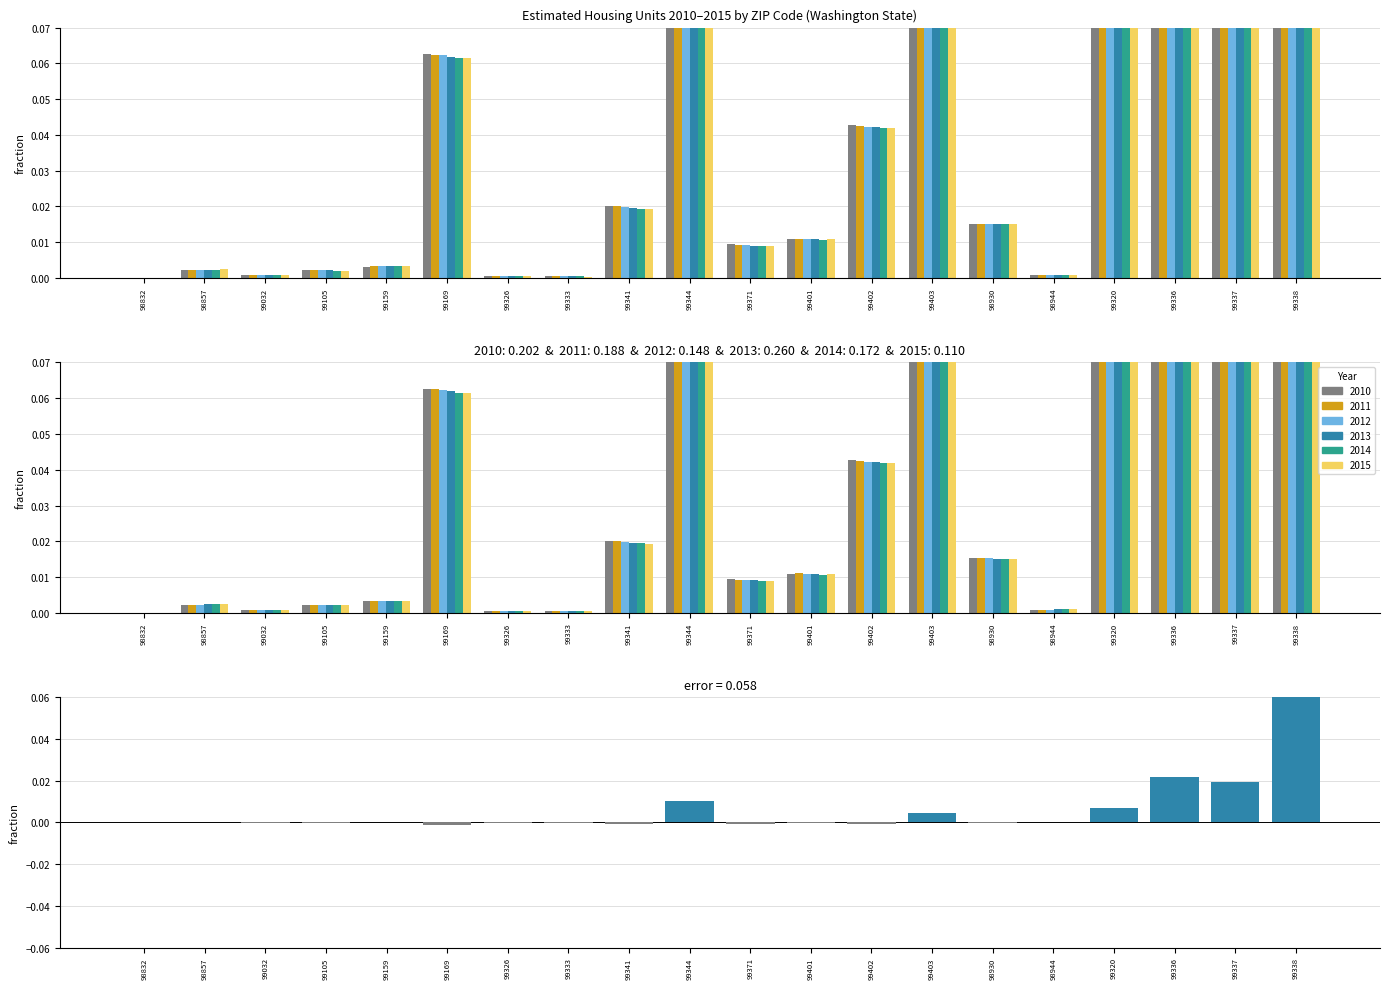

What position from the left is 99337?

19